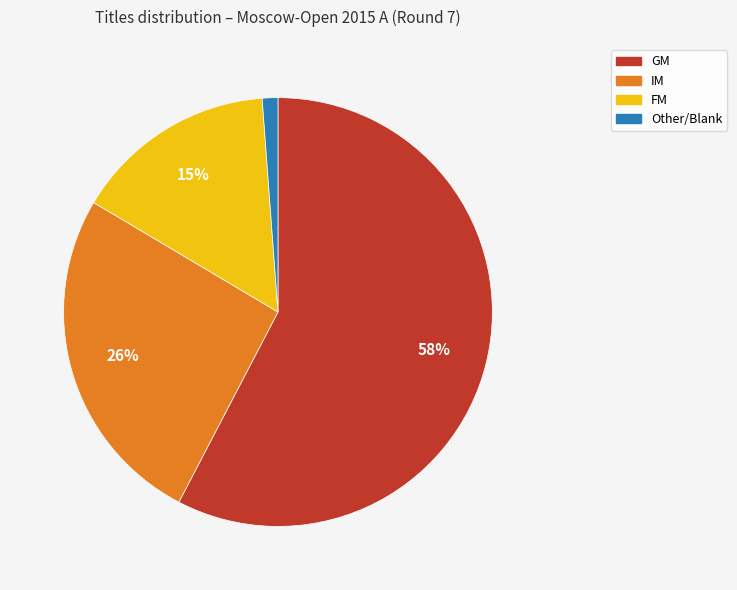

Does any single category account for the majority?

Yes